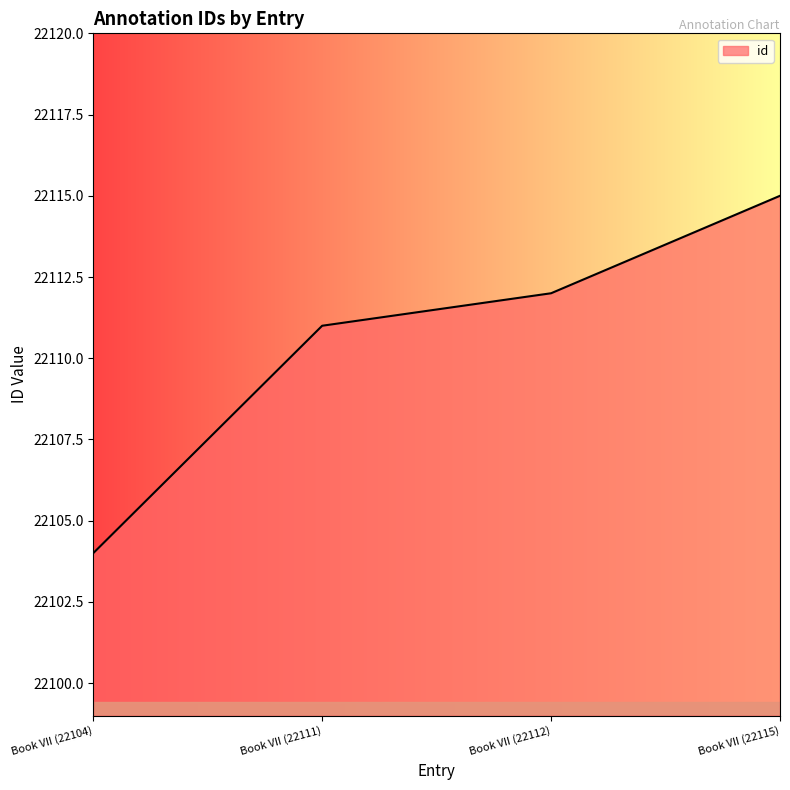

The chart shows a value of 22104 at Book VII (22104). True or false?

True